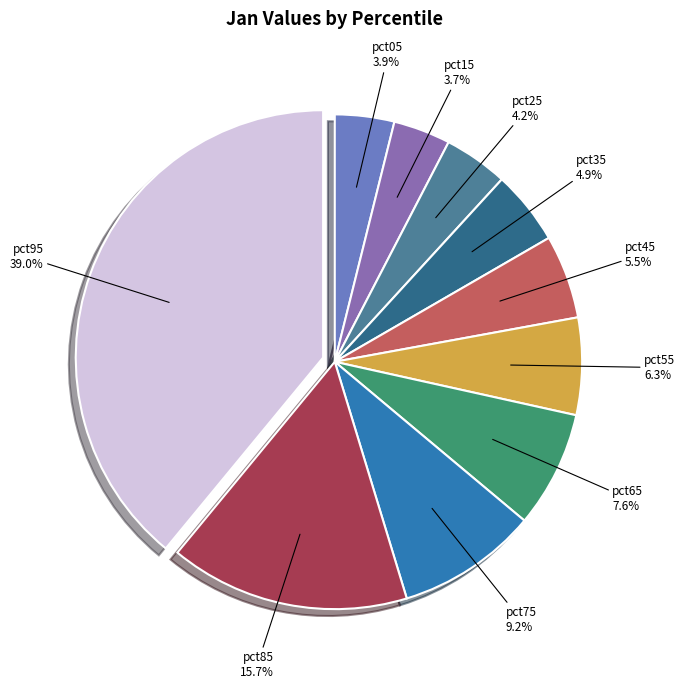

How much of the chart is everything except pct25?

95.8%